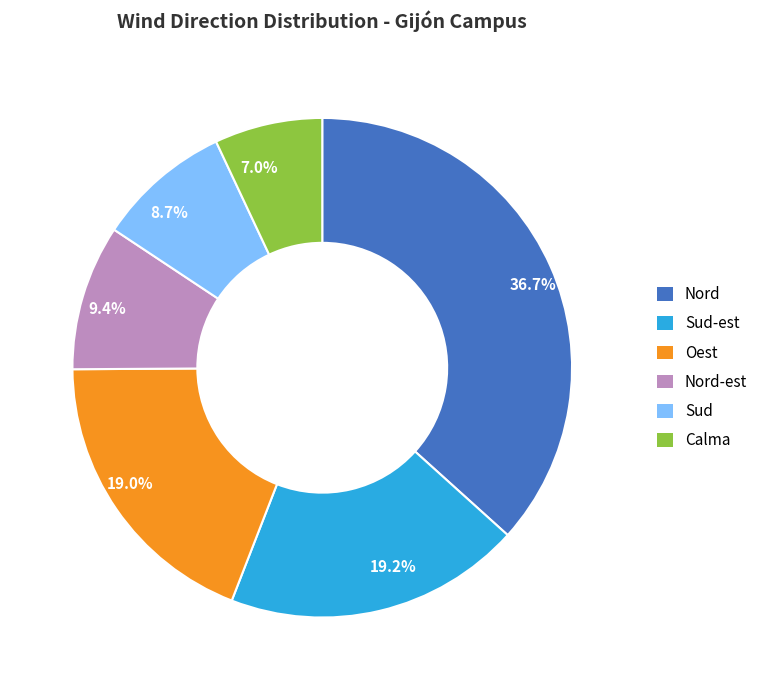

Do 36.7% and 9.4% together represent more than half of the pie?

No